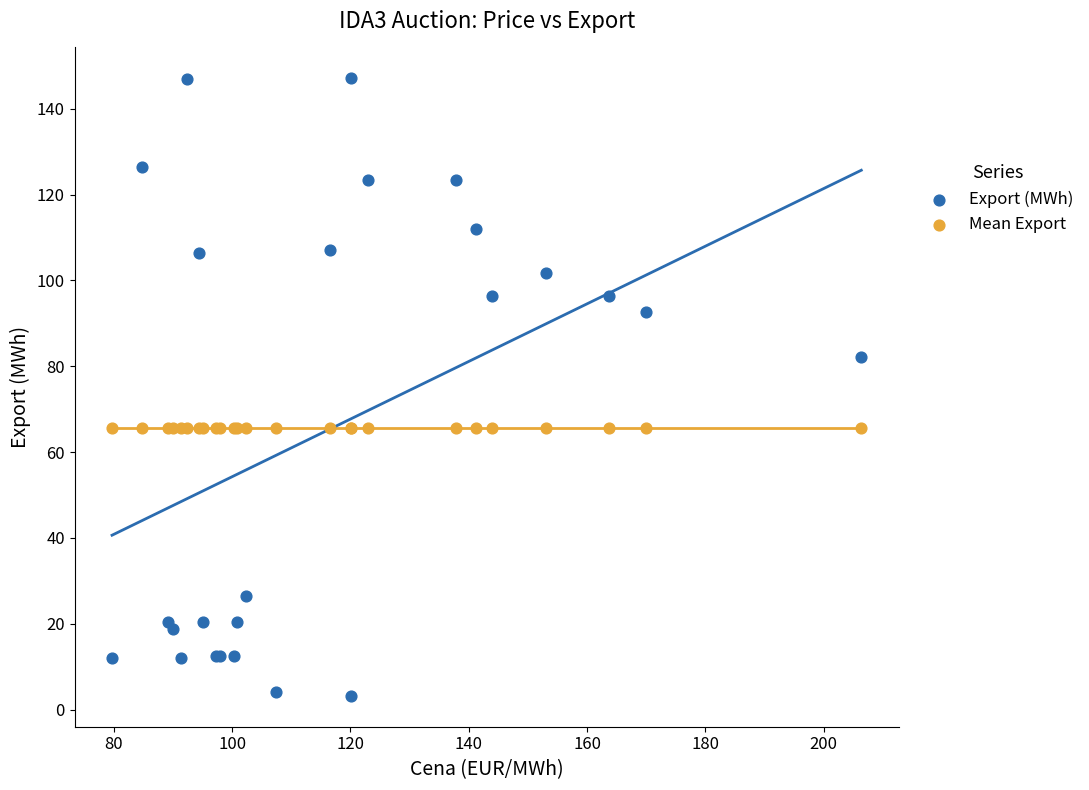

Across all series, what Y value is closest to 75?

82.1